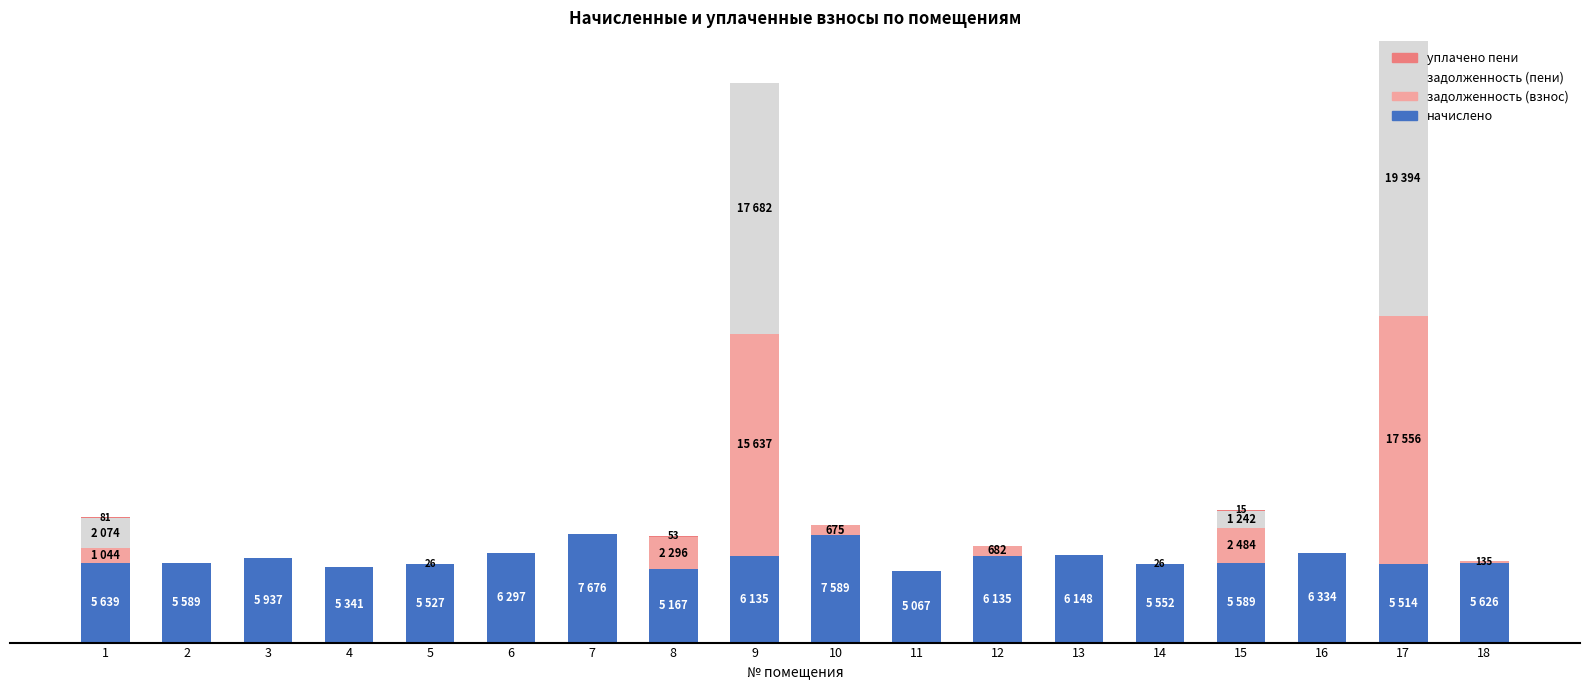

Which series changed the most between 3 and 4?

начислено